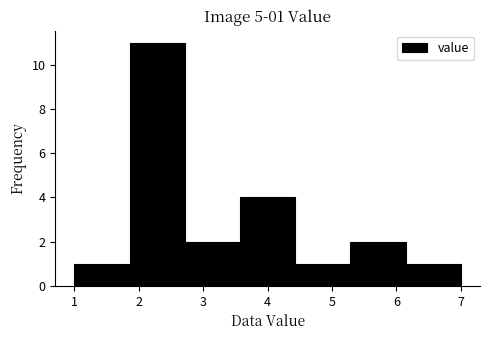

Which range on the x-axis has the tallest bar?

1.9 to 2.7